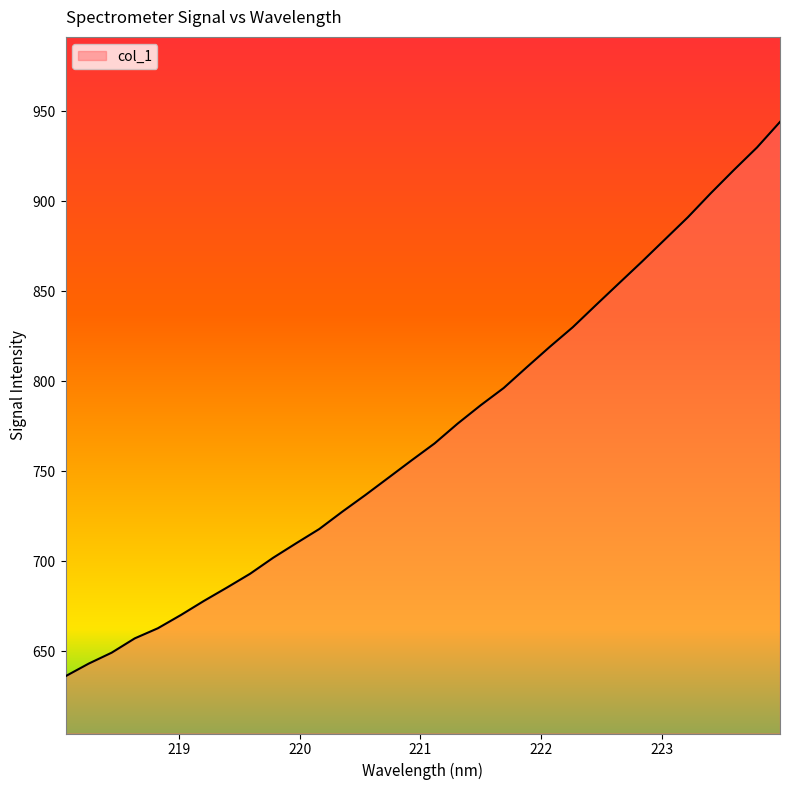

Count the number of data series in this chart.

1